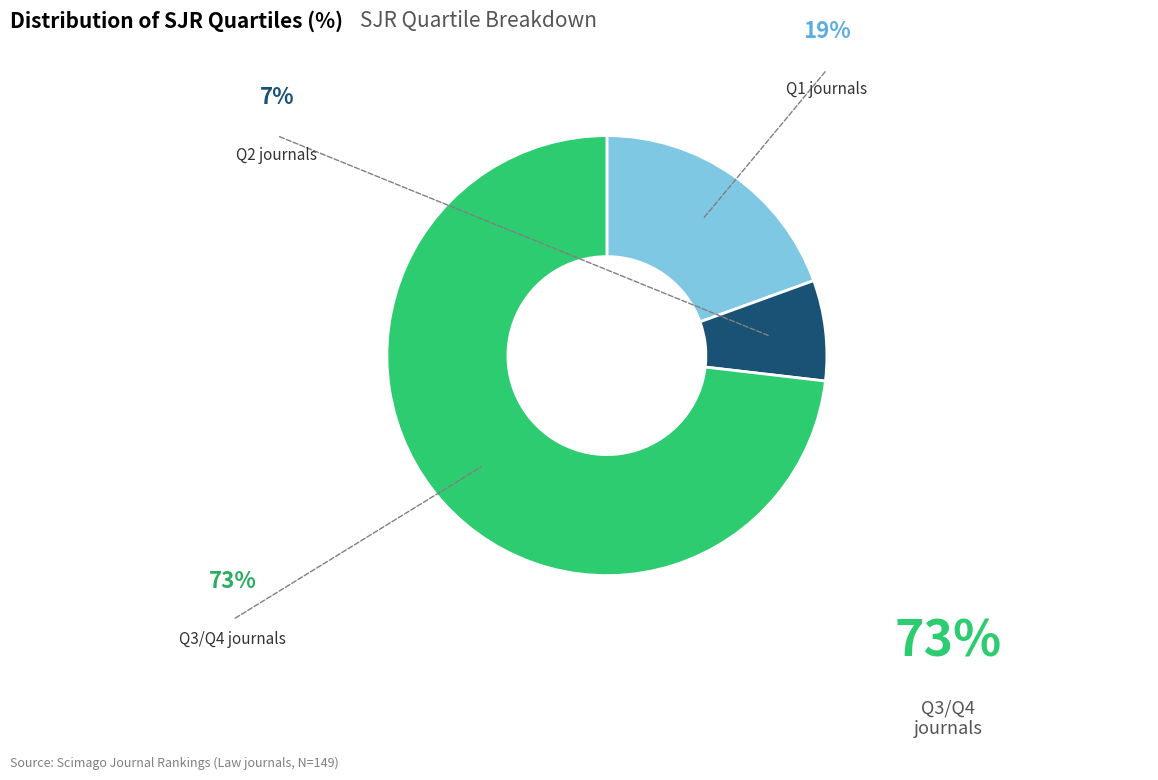

How many segments does this pie chart have?

3